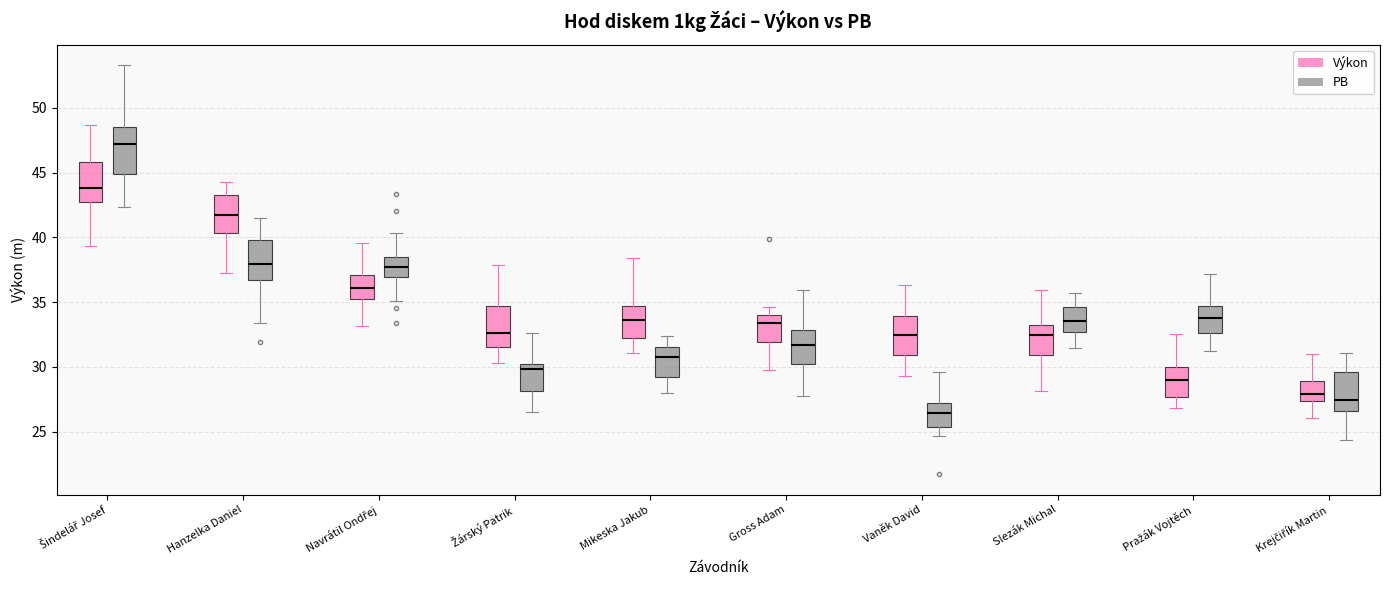

Reading left to right, read every box against the y-axis: the position of its median line, the range the box covers, and the ends of its whiskers. The values are not printed on the chart, so give them approximately, as read against the axis.

Šindelář Josef (Výkon): median 44.0, box 42.5 to 46.0, whiskers 39.5 to 48.5
Šindelář Josef (PB): median 47.0, box 45.0 to 48.5, whiskers 42.5 to 53.5
Hanzelka Daniel (Výkon): median 41.5, box 40.5 to 43.0, whiskers 37.0 to 44.5
Hanzelka Daniel (PB): median 38.0, box 36.5 to 40.0, whiskers 33.5 to 41.5
Navrátil Ondřej (Výkon): median 36.0, box 35.0 to 37.0, whiskers 33.0 to 39.5
Navrátil Ondřej (PB): median 37.5, box 37.0 to 38.5, whiskers 35.0 to 40.5
Žárský Patrik (Výkon): median 32.5, box 31.5 to 34.5, whiskers 30.5 to 38.0
Žárský Patrik (PB): median 30.0 (just below the box's upper edge), box 28.0 to 30.0, whiskers 26.5 to 32.5
Mikeska Jakub (Výkon): median 33.5, box 32.0 to 34.5, whiskers 31.0 to 38.5
Mikeska Jakub (PB): median 31.0, box 29.0 to 31.5, whiskers 28.0 to 32.5
Gross Adam (Výkon): median 33.5, box 32.0 to 34.0, whiskers 29.5 to 34.5
Gross Adam (PB): median 31.5, box 30.0 to 33.0, whiskers 27.5 to 36.0
Vaněk David (Výkon): median 32.5, box 31.0 to 34.0, whiskers 29.5 to 36.5
Vaněk David (PB): median 26.5, box 25.5 to 27.0, whiskers 24.5 to 29.5
Slezák Michal (Výkon): median 32.5, box 31.0 to 33.0, whiskers 28.0 to 36.0
Slezák Michal (PB): median 33.5, box 32.5 to 34.5, whiskers 31.5 to 35.5
Pražák Vojtěch (Výkon): median 29.0, box 27.5 to 30.0, whiskers 27.0 to 32.5
Pražák Vojtěch (PB): median 34.0, box 32.5 to 34.5, whiskers 31.0 to 37.0
Krejčiřík Martin (Výkon): median 28.0, box 27.5 to 29.0, whiskers 26.0 to 31.0
Krejčiřík Martin (PB): median 27.5, box 26.5 to 29.5, whiskers 24.5 to 31.0